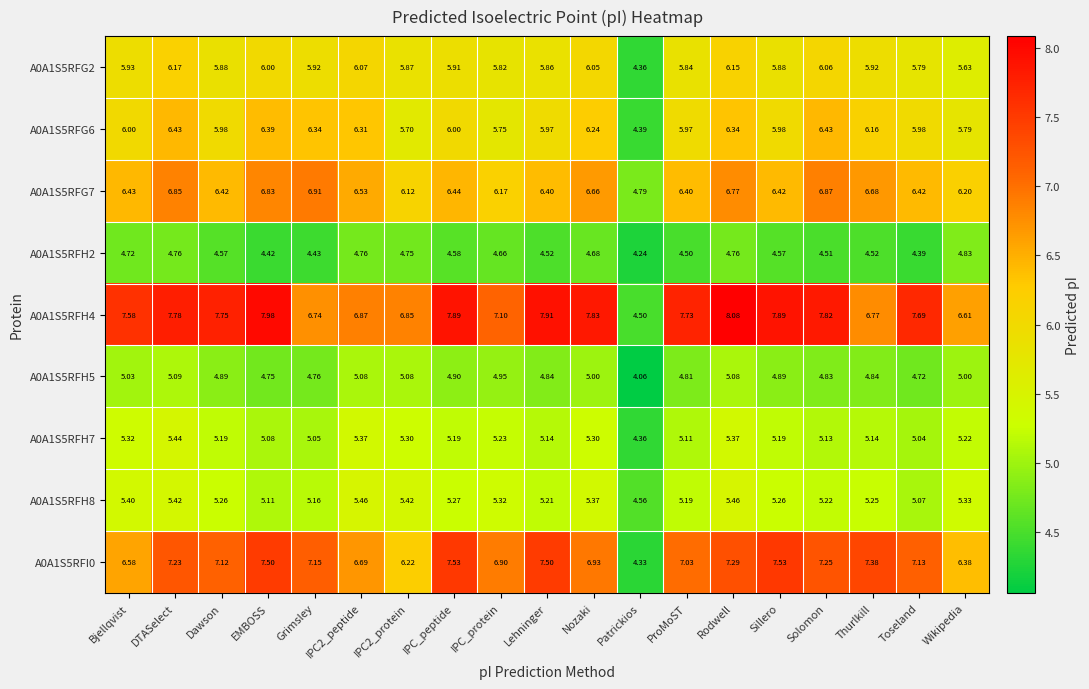

List the series in order of their peak value, highest first.

A0A1S5RFH4, A0A1S5RFI0, A0A1S5RFG7, A0A1S5RFG6, A0A1S5RFG2, A0A1S5RFH8, A0A1S5RFH7, A0A1S5RFH5, A0A1S5RFH2